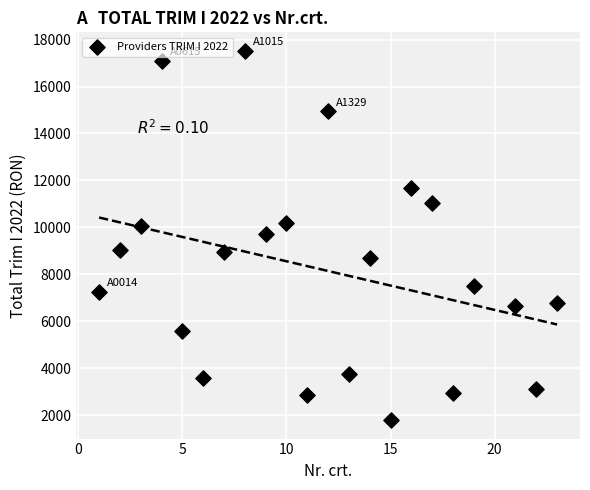

What is the range of X values (max minus min)?

22